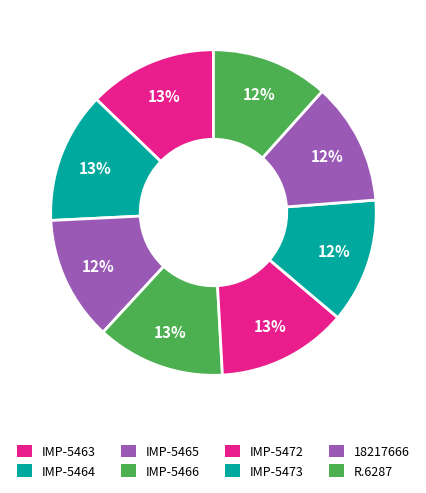

Count the number of slices in the pie.

8